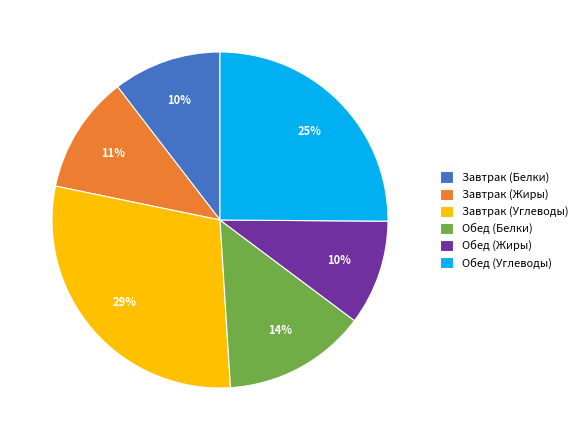

To the nearest percent, what is the difference between the largest and smallest slice percentages?

19%